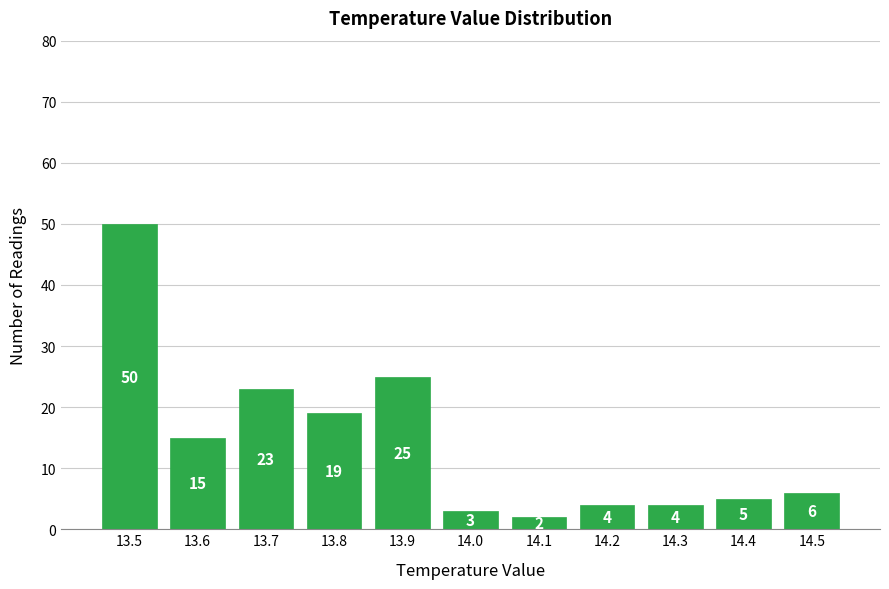

Reading left to right, list all the values displayed in this chart.

13.5=50	13.6=15	13.7=23	13.8=19	13.9=25	14.0=3	14.1=2	14.2=4	14.3=4	14.4=5	14.5=6